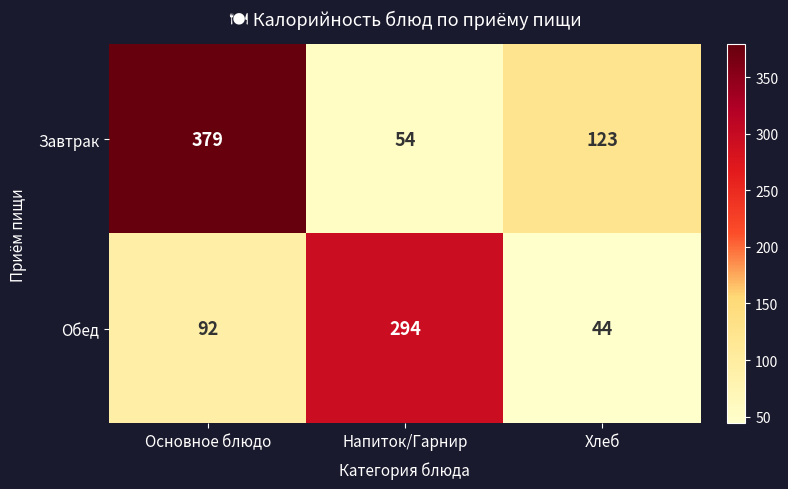

What is the approximate value of Обед at Основное блюдо?

92